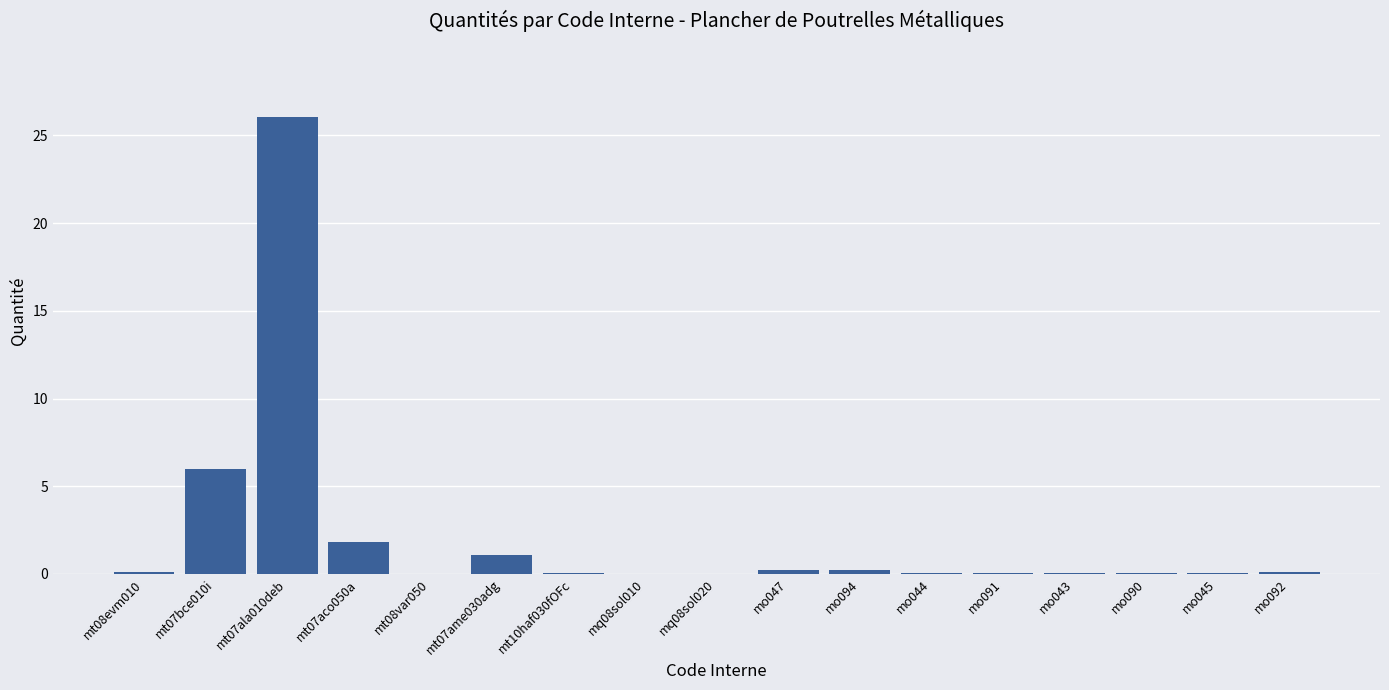

Which category has the highest value across all series?

mt07ala010deb